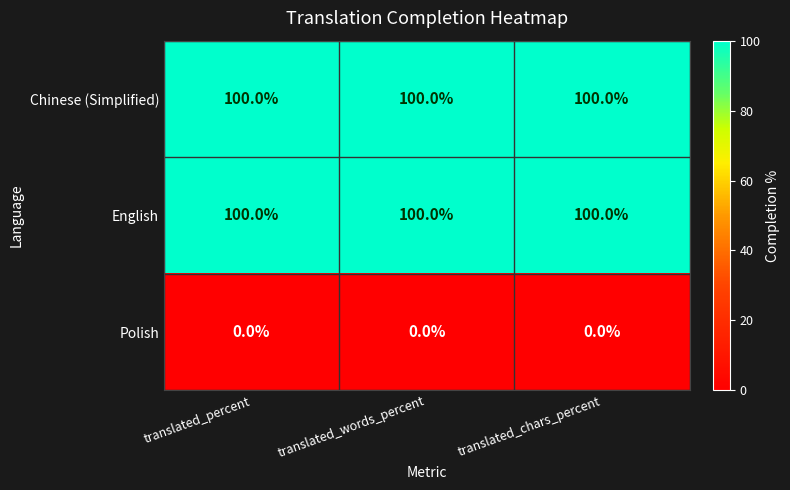

At how many categories does at least one series exceed 71?

3